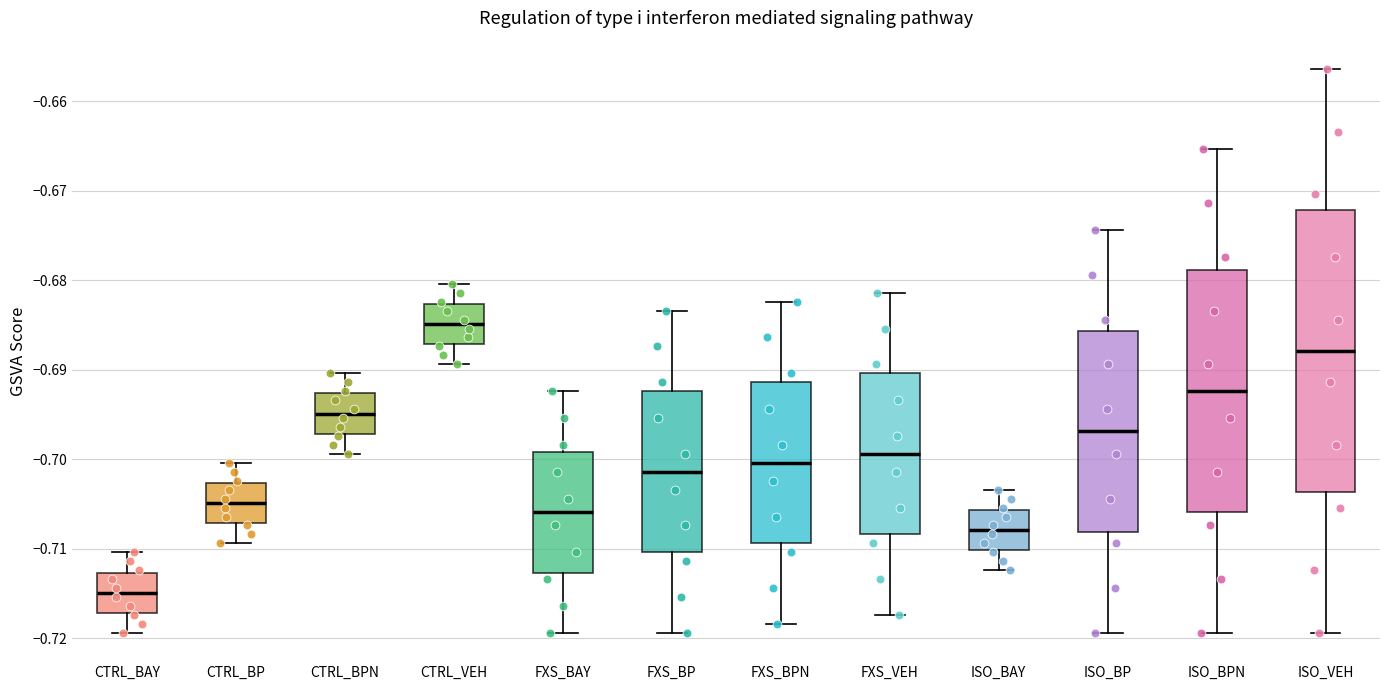

Which box's median line is the highest?

CTRL_VEH